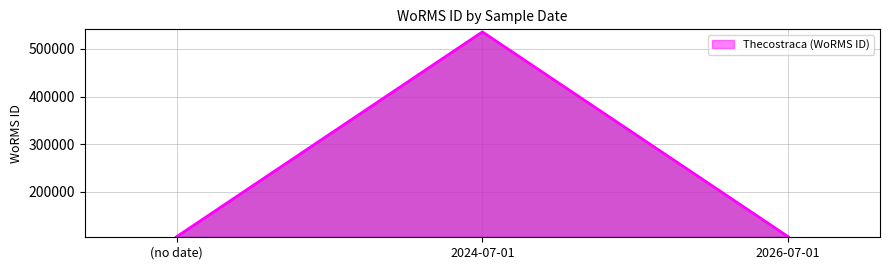

What is the maximum value shown in the chart?

535477